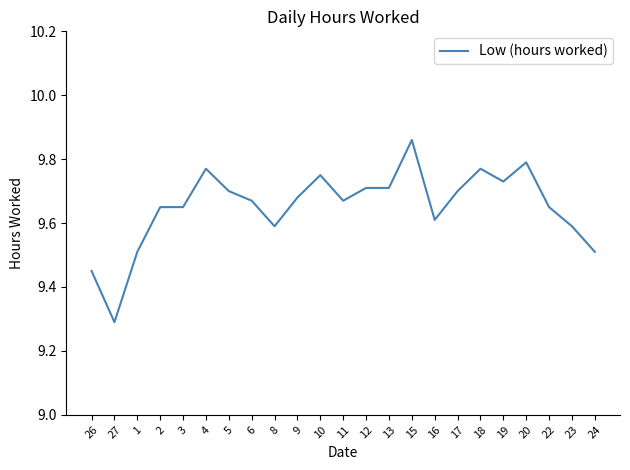

What is the difference between the maximum and second lowest values?

0.4